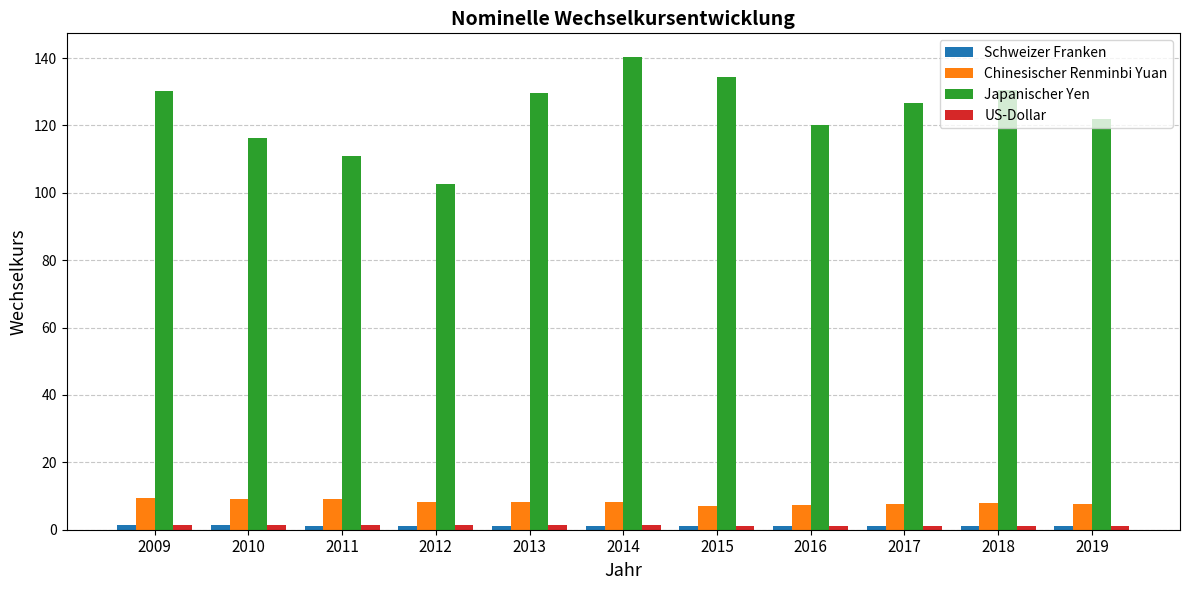

How many bars are there in each group?

4